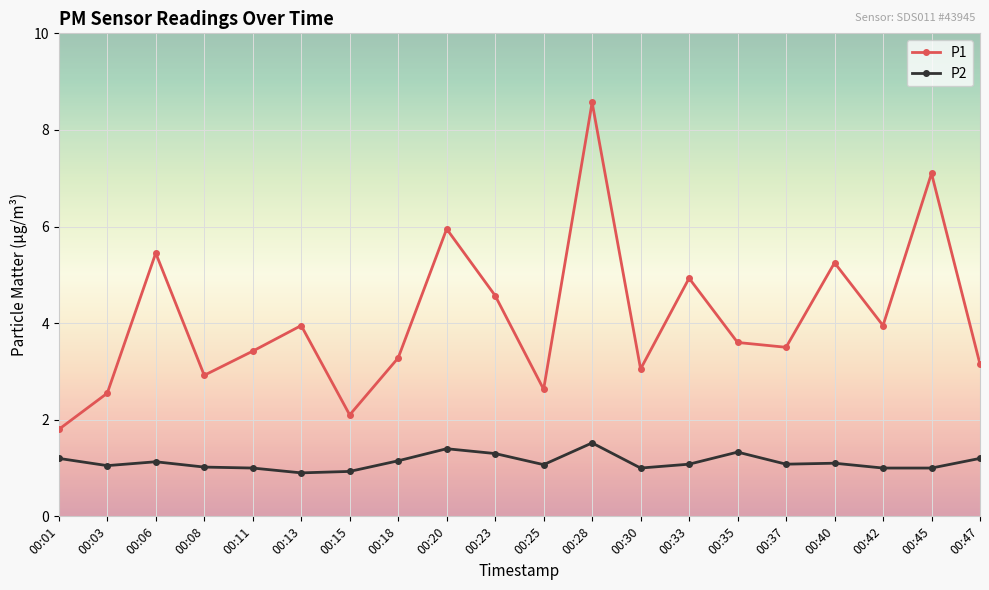

How many categories are shown in the chart?

20